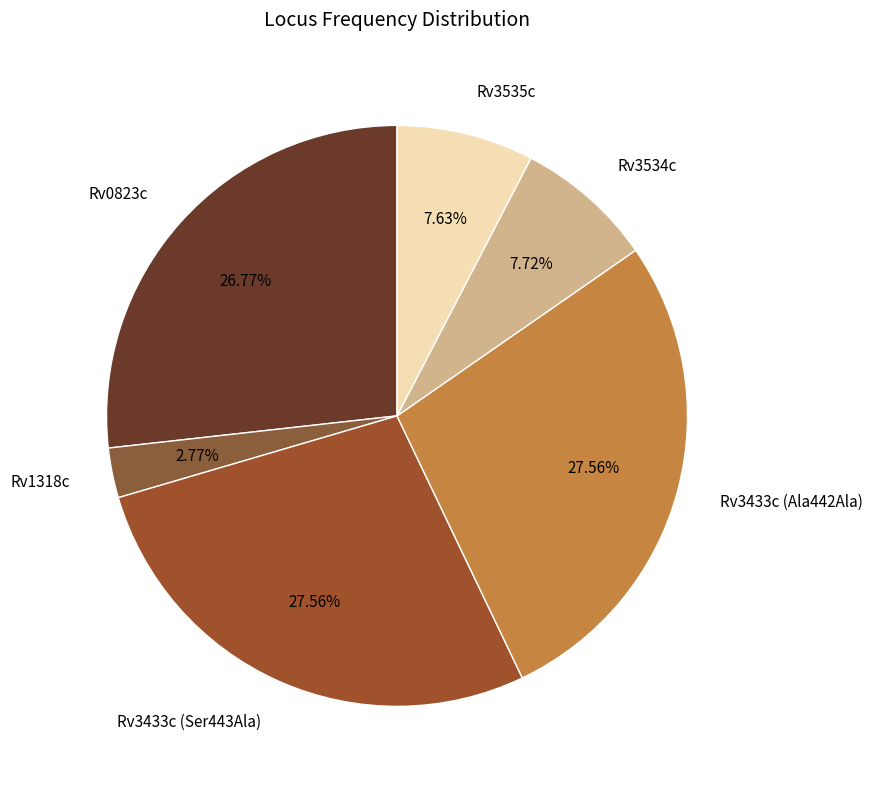

How many segments does this pie chart have?

6